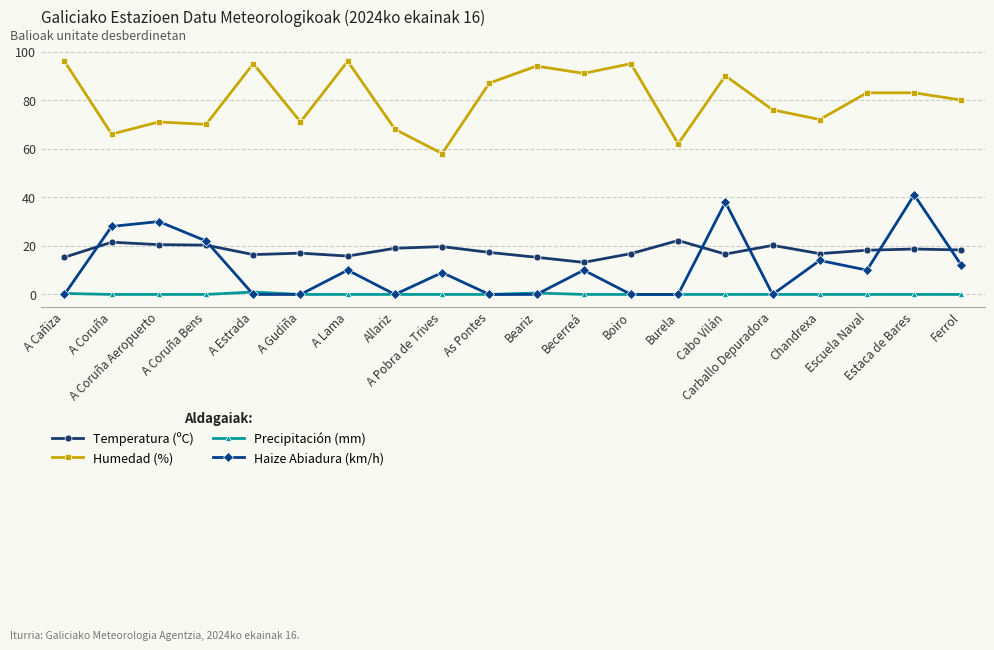

Which series has the largest total across all categories?

Humedad (%)